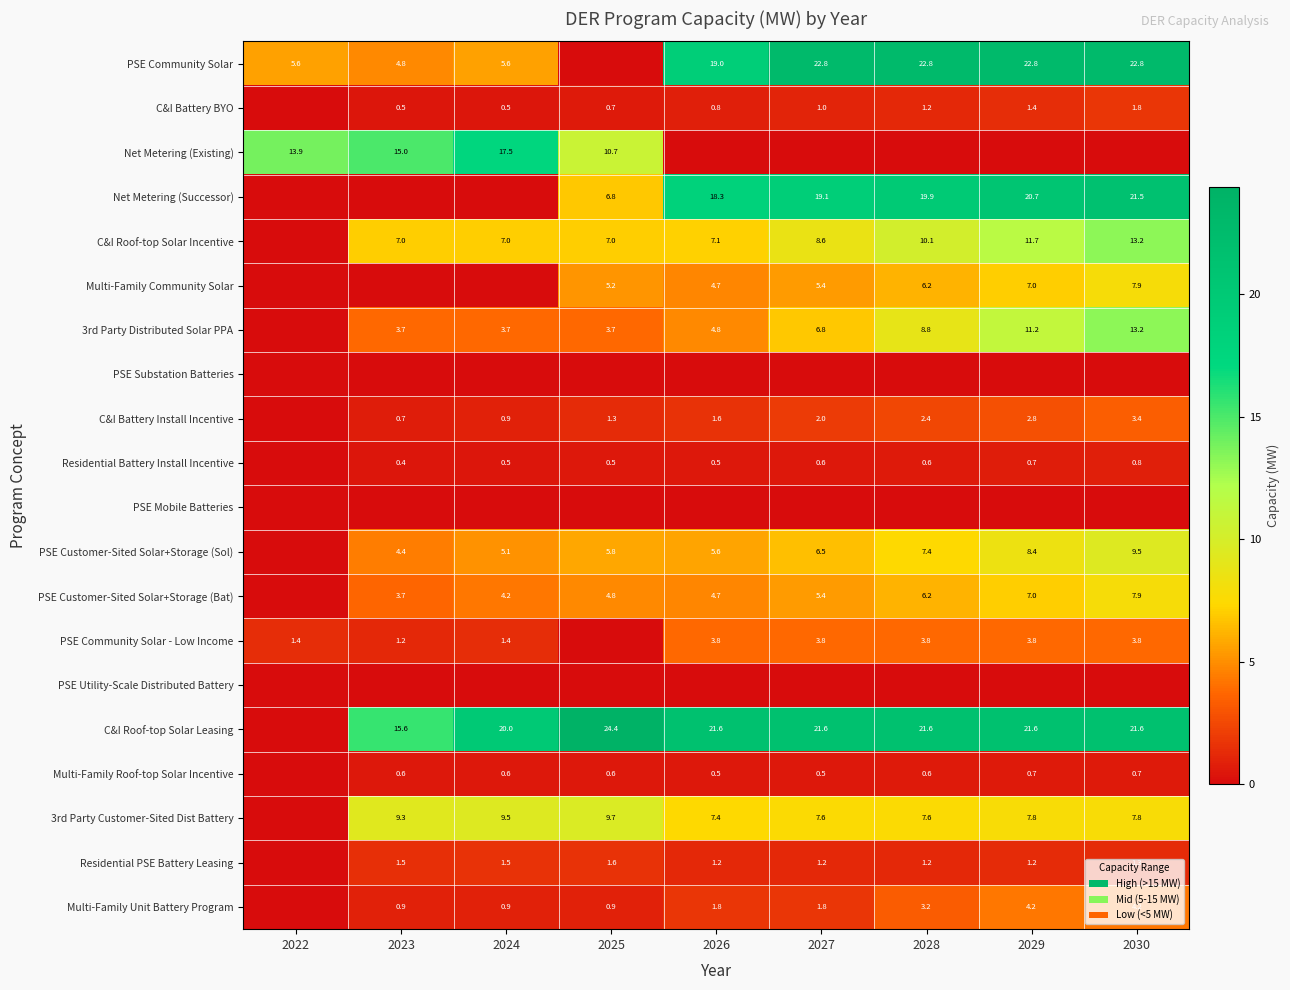

Is it true that Residential PSE Battery Leasing equals 1.5 at 2023?

True